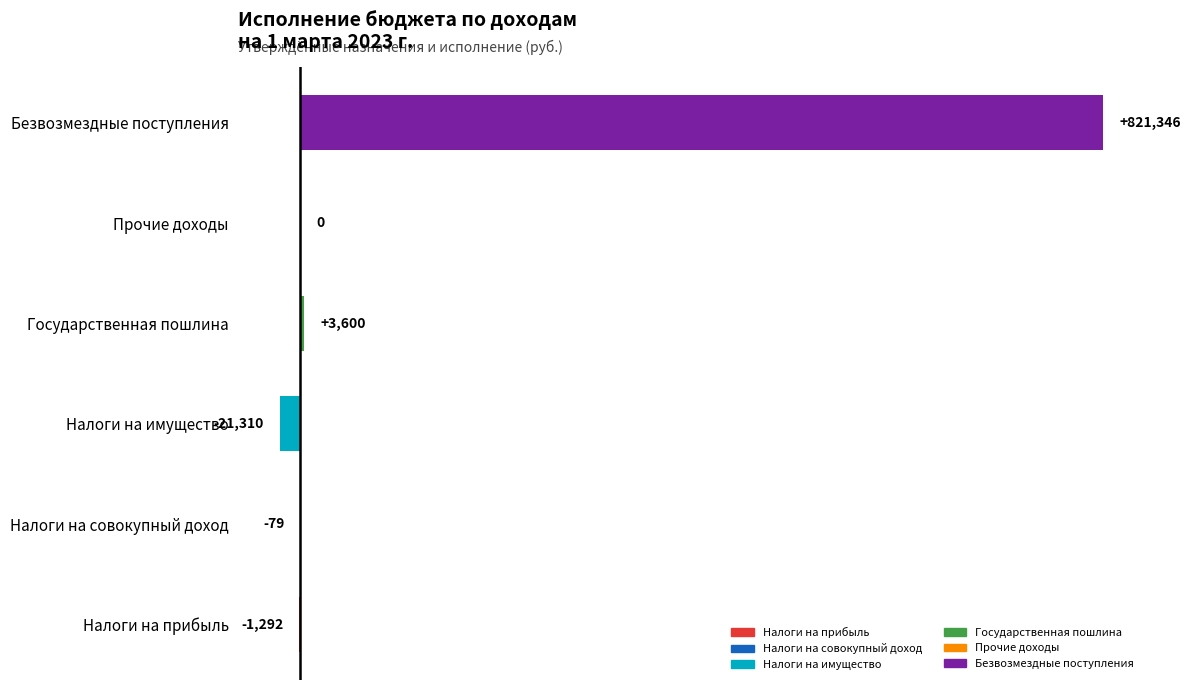

Between Безвозмездные поступления and Налоги на совокупный доход, which is larger?

Безвозмездные поступления